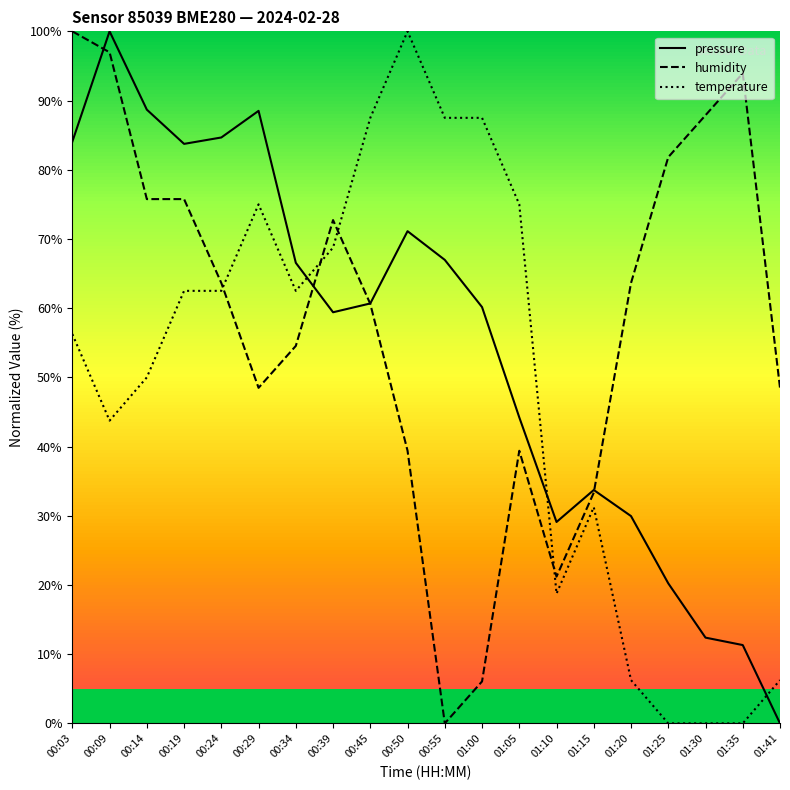

How many values in the humidity series are below 63?

10